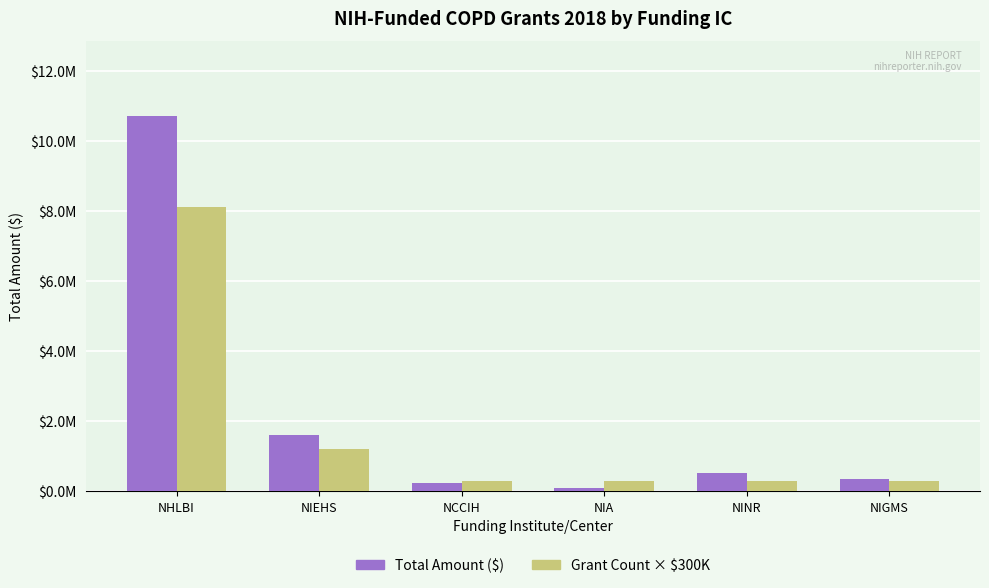

Between NIEHS and NCCIH, which series saw the biggest shift?

Total Amount ($)